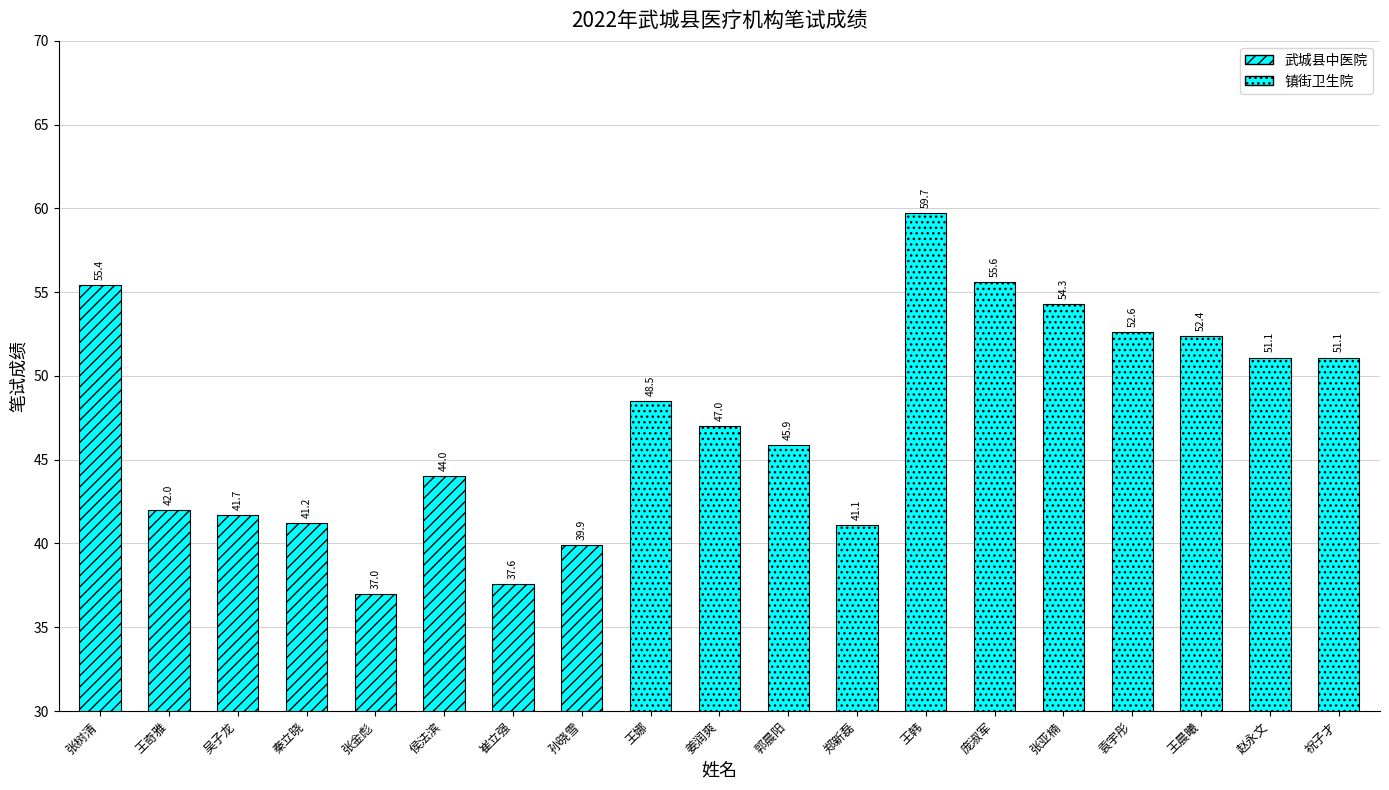

Approximately how many times larger is the value at 王晨曦 compared to 王娜?

1.1